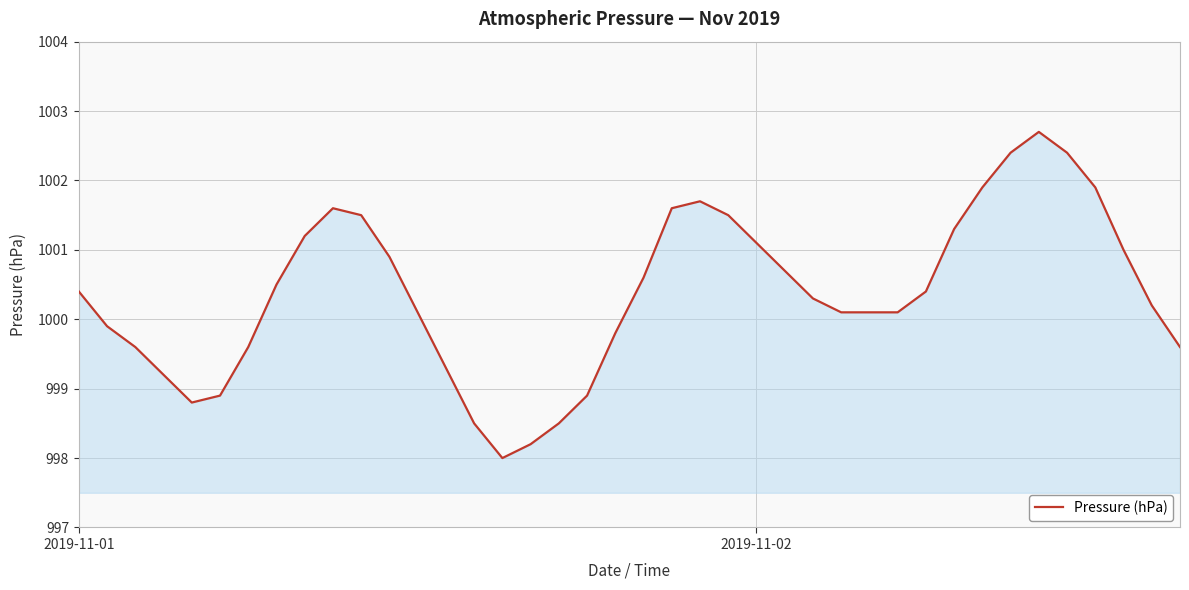

What is the greatest value displayed?

1002.7